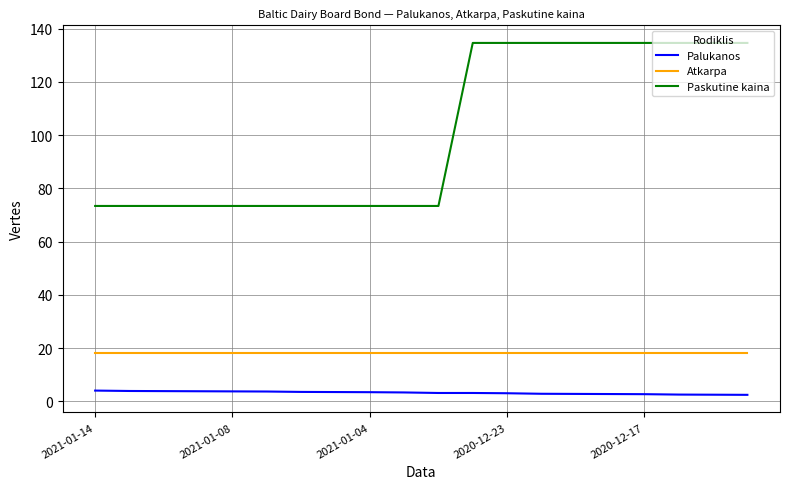

List the series in order of their overall mean, lowest first.

Palukanos, Atkarpa, Paskutine kaina